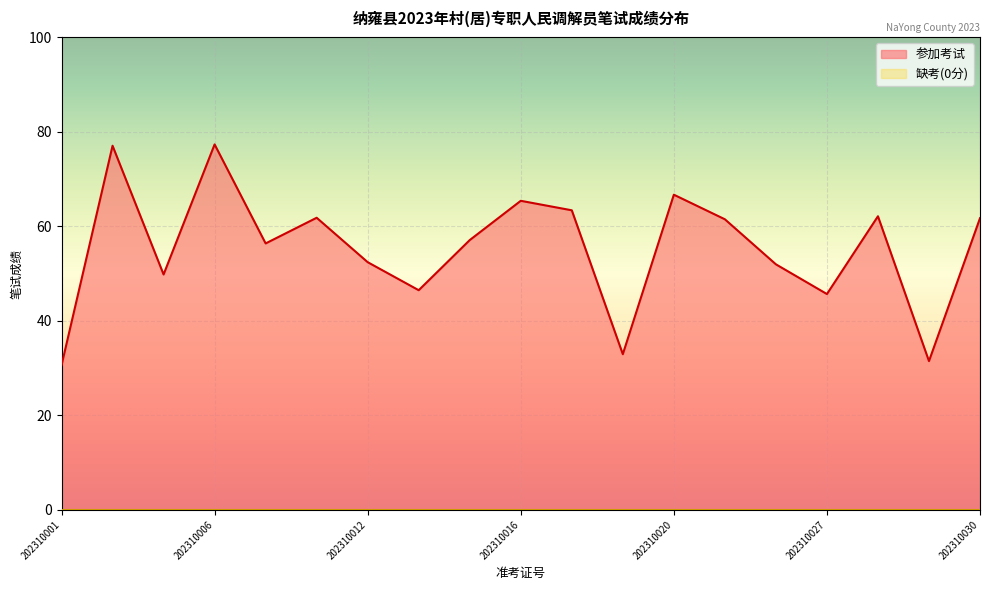

True or false: there are more than 1 points higher than both neighbors.

True